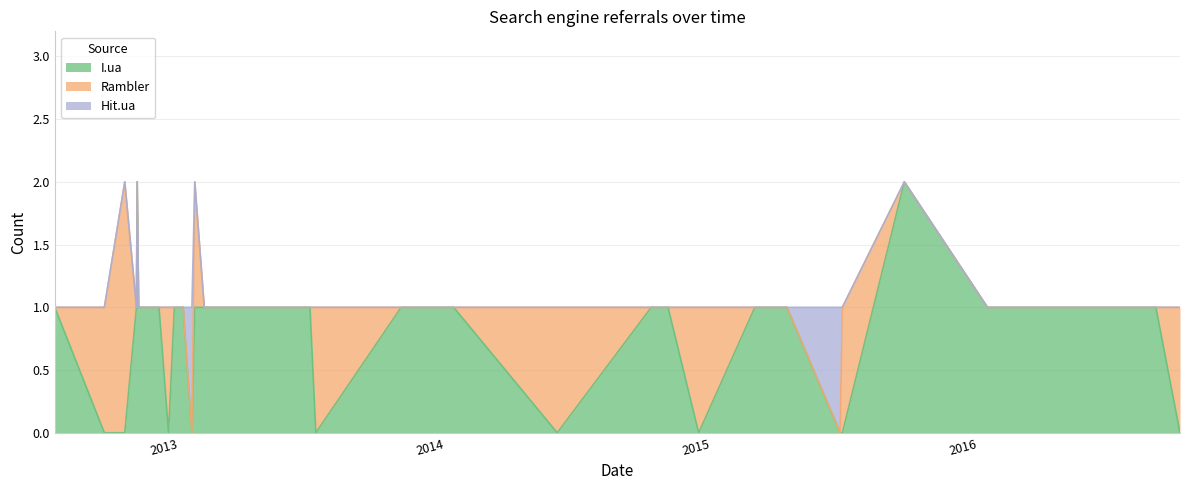

Reading left to right, extract all data points from this chart.

I.ua: 1	0	0	1	2	1	1	1	0	1	1	1	0	1	1	1	1	0	1	1	0	1	1	0	1	1	1	1	1	0	0	2	1	1	1	1	1	1	1	0
Rambler: 0	1	2	0	0	0	0	0	1	0	0	0	0	1	0	0	0	1	0	0	1	0	0	1	0	0	0	0	0	0	1	0	0	0	0	0	0	0	0	1
Hit.ua: 0	0	0	0	0	0	0	0	0	0	0	0	1	0	0	0	0	0	0	0	0	0	0	0	0	0	0	0	0	1	0	0	0	0	0	0	0	0	0	0